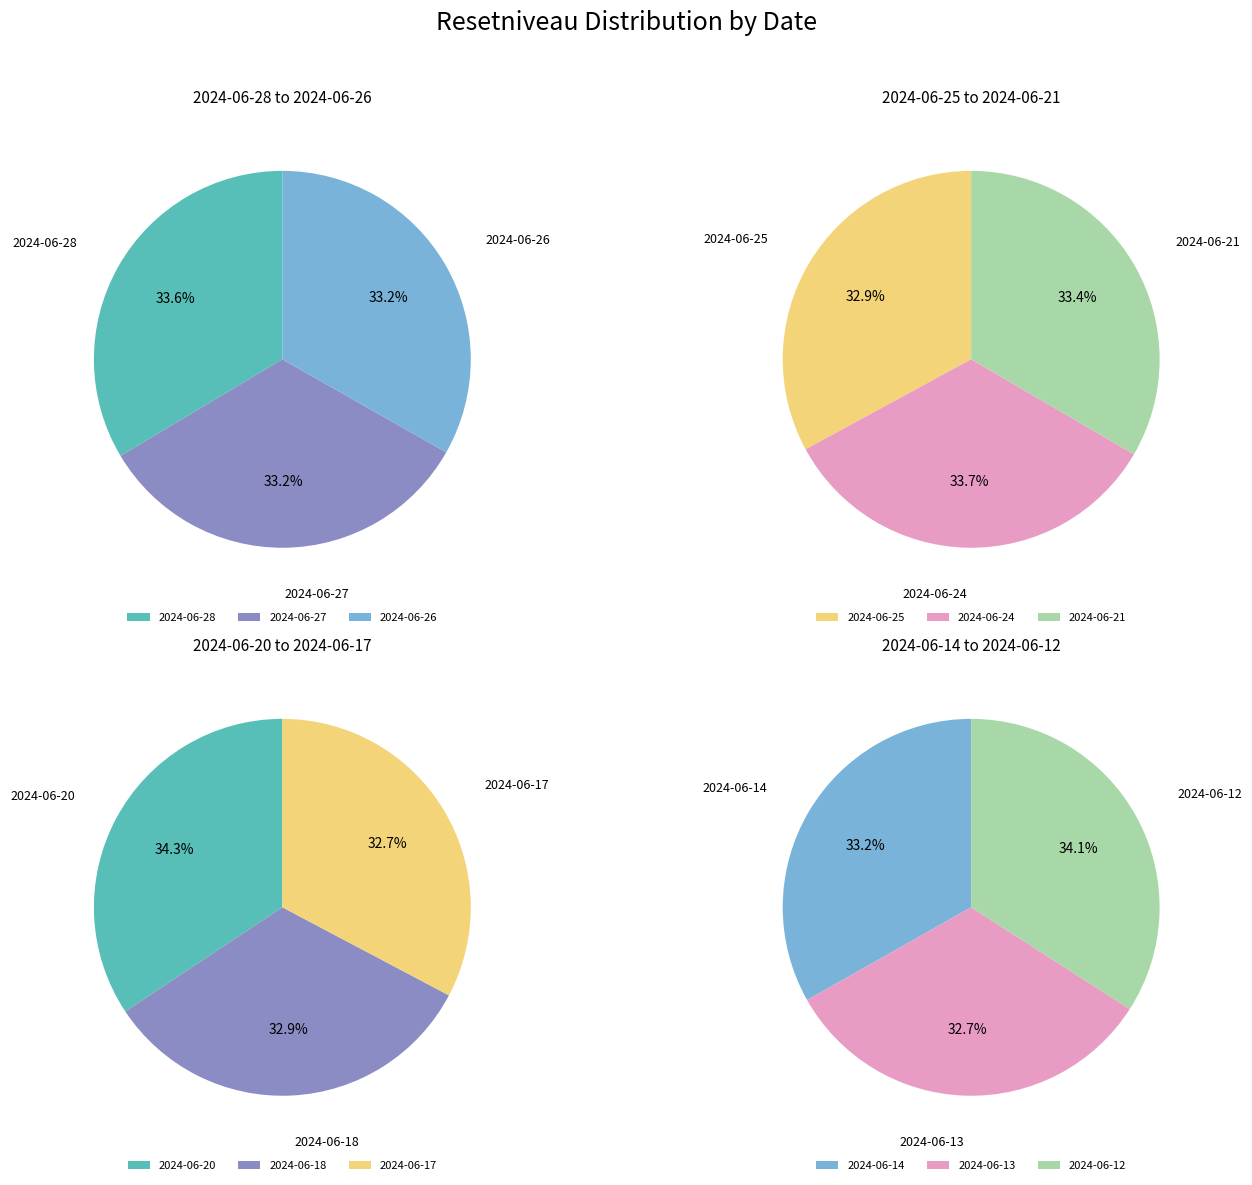

How many slices are in this pie chart?

12